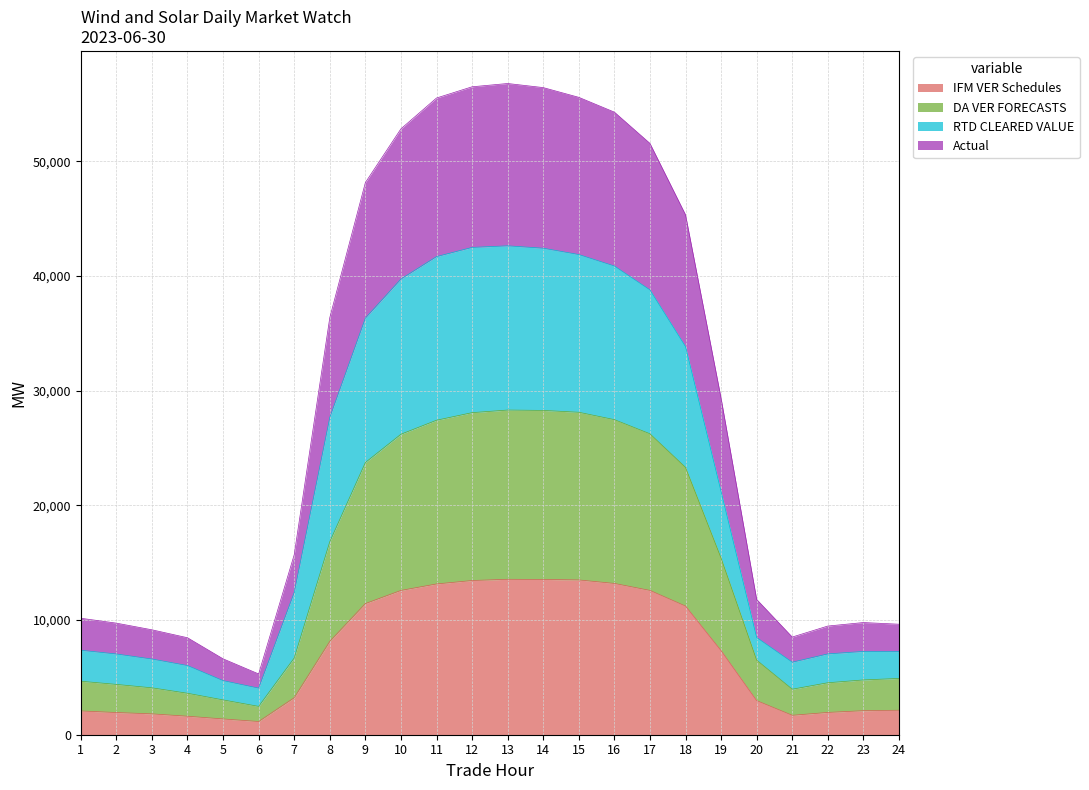

List the series in order of their peak value, lowest first.

IFM VER Schedules, DA VER FORECASTS, RTD CLEARED VALUE, Actual